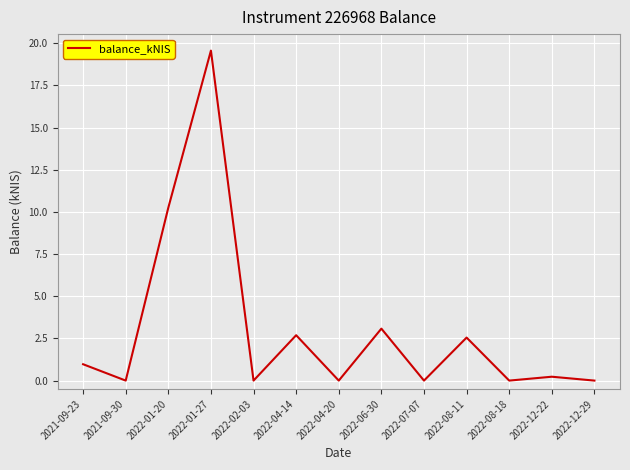

What is the difference between the maximum and second lowest values?

19.6